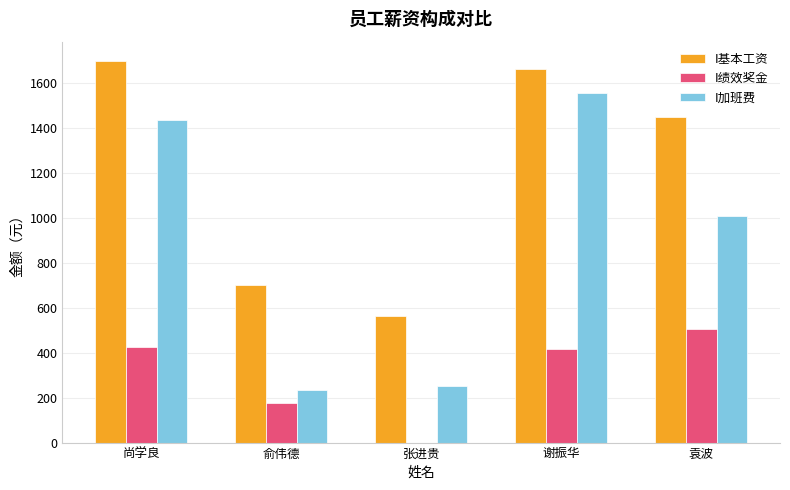

What is the difference between the I绩效奖金 values at 谢振华 and 尚学良?

9.4